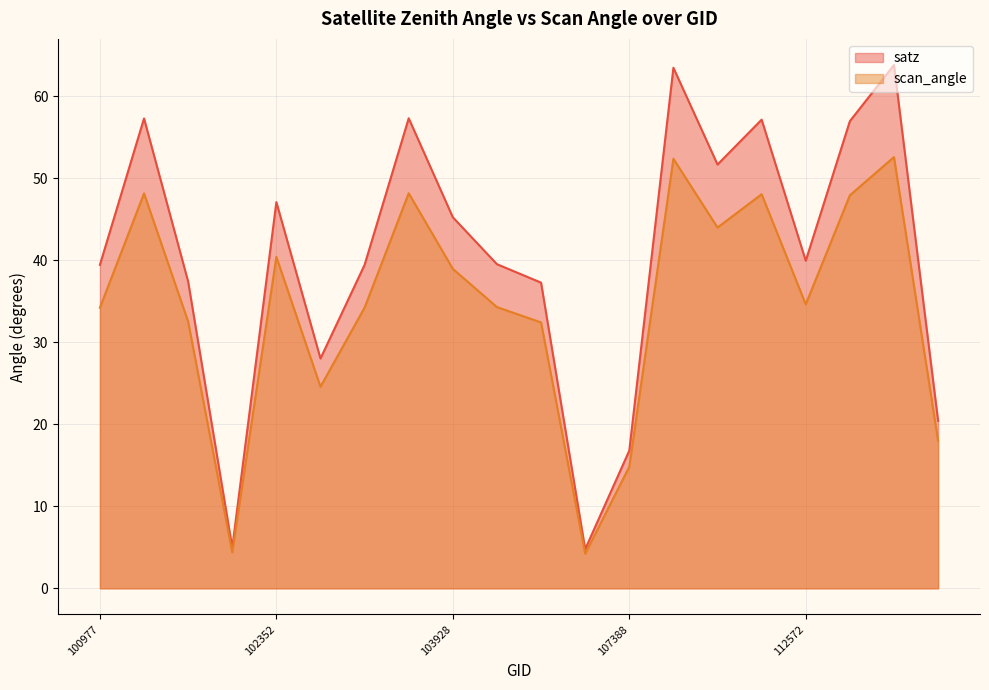

Which series has the largest range (max minus min)?

satz